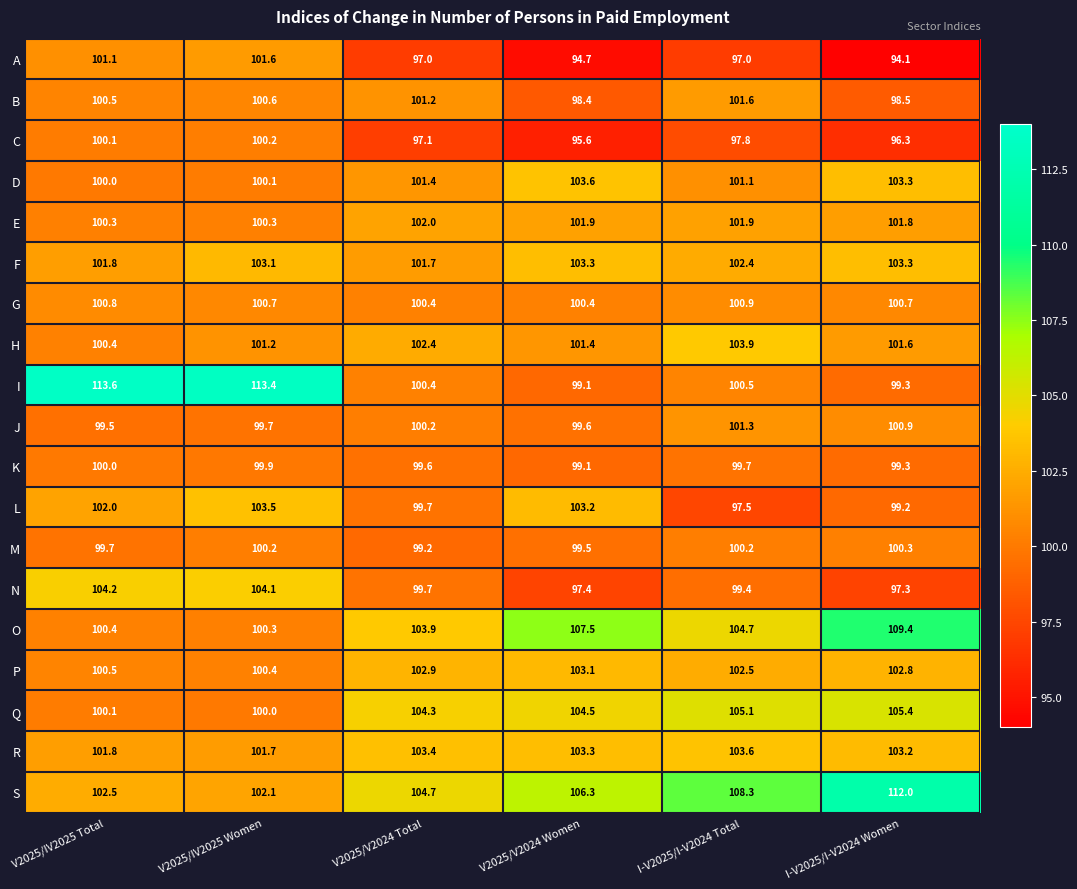

Which series has the largest total across all categories?

S